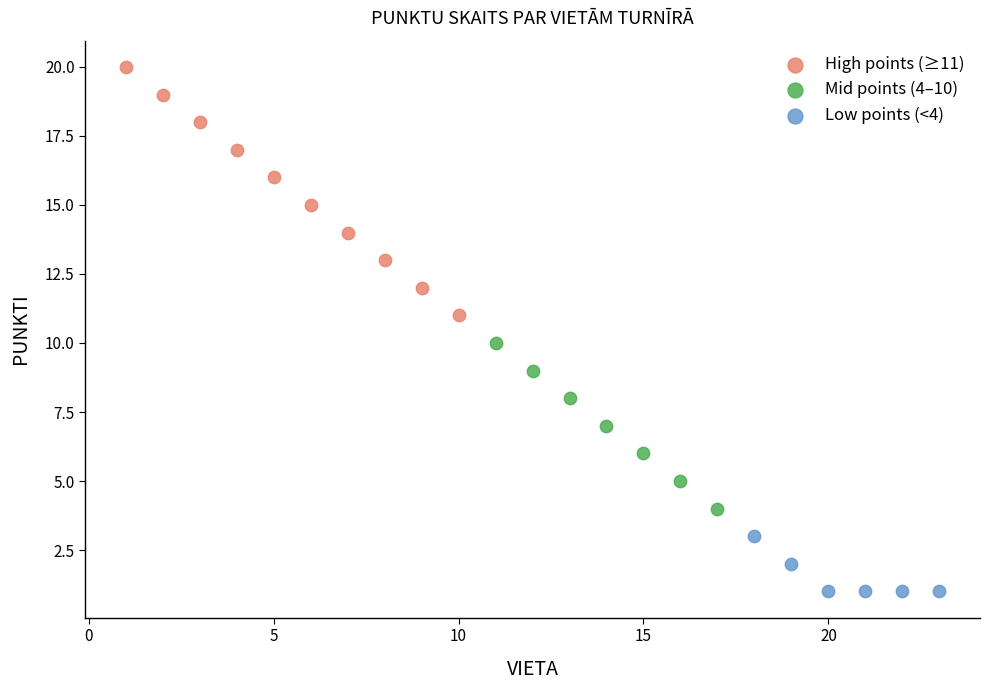

Which series contains the lowest Y value?

Low points (<4)